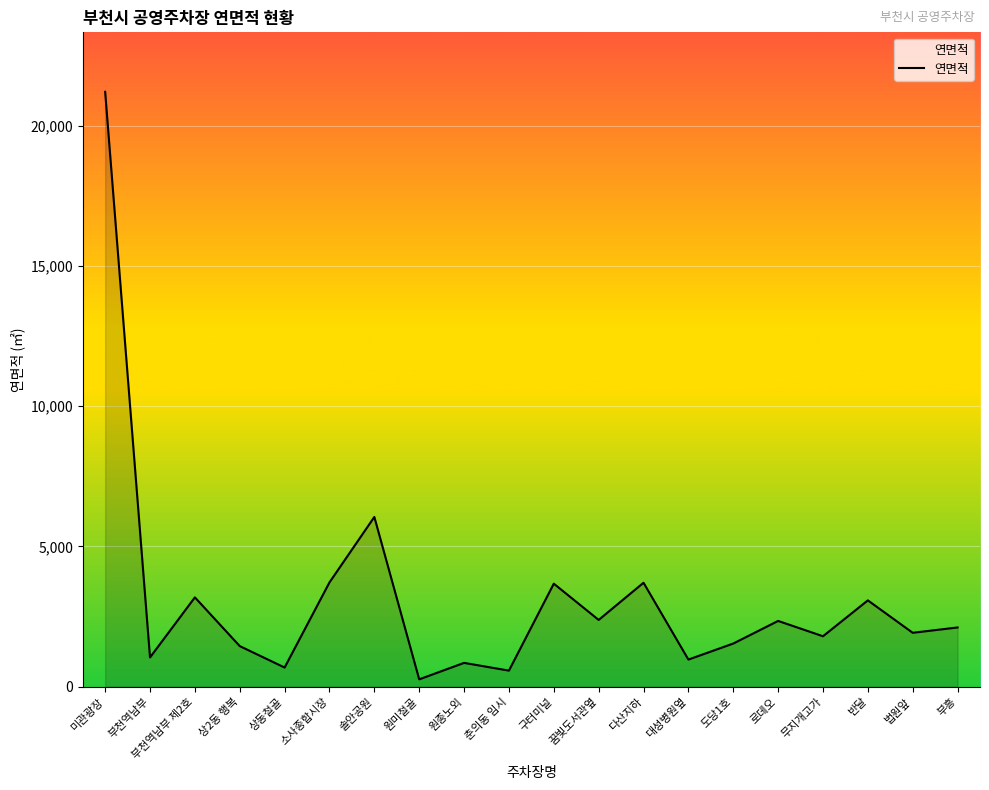

What is the change in value from 부천역남부 to 솔안공원?

+5007